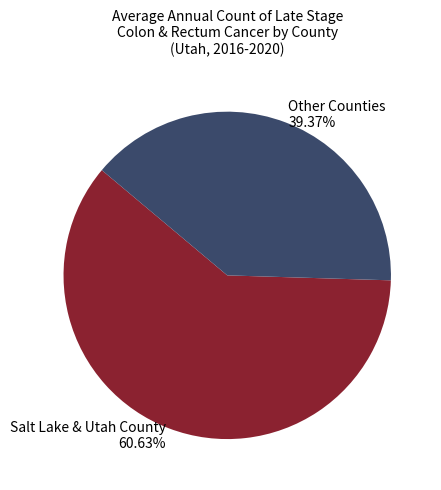

Rank the categories by value from highest to lowest.

Salt Lake & Utah County, Other Counties